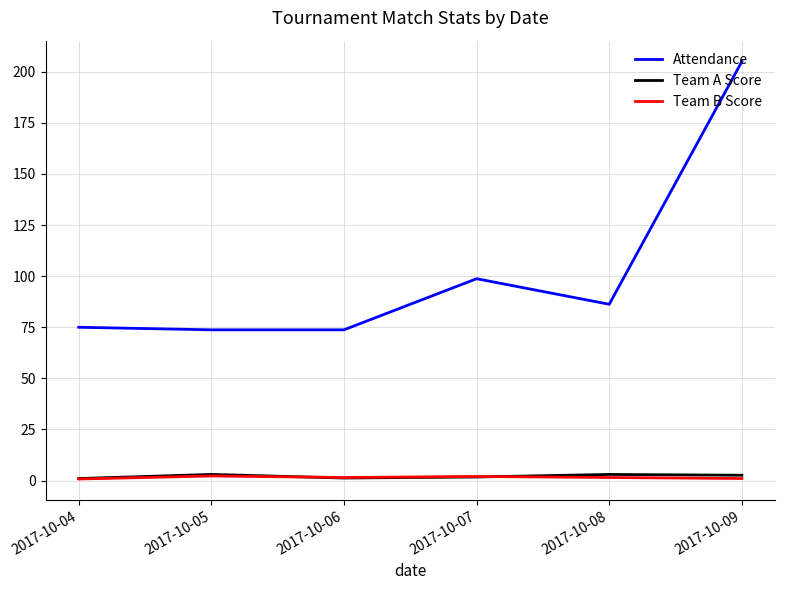

Which series has the largest range (max minus min)?

Attendance